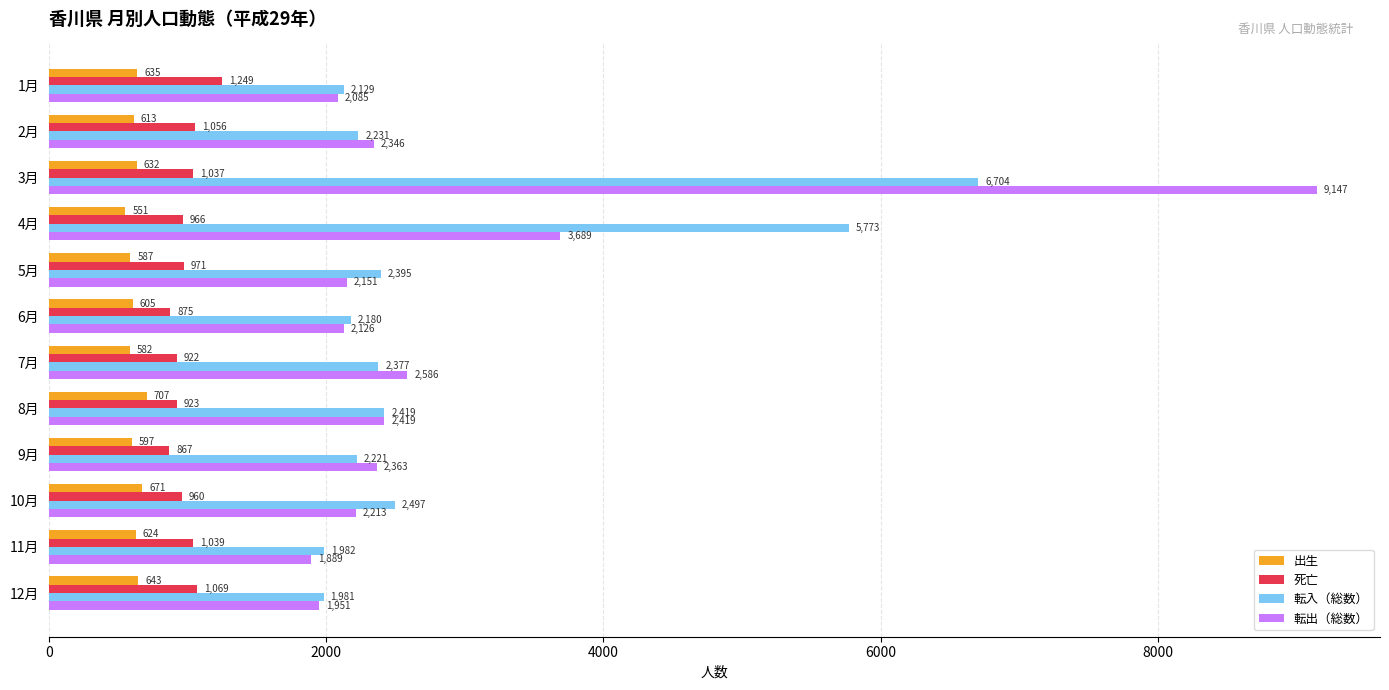

Which series has the largest range (max minus min)?

転出（総数）